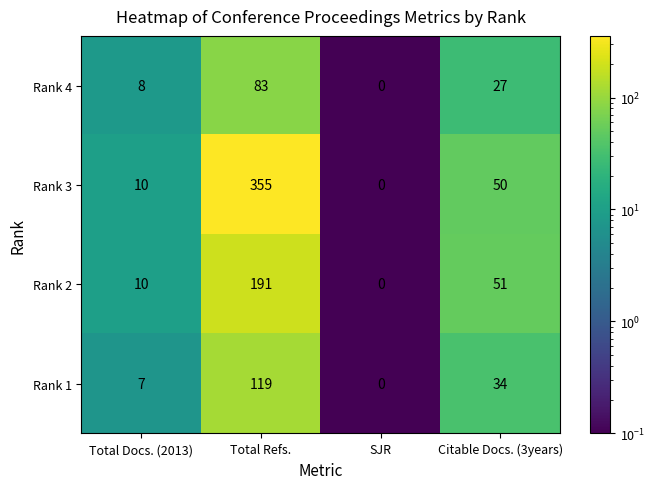

Reading left to right, extract all data points from this chart.

Rank 4: 8	83	0	27
Rank 3: 10	355	0	50
Rank 2: 10	191	0	51
Rank 1: 7	119	0	34